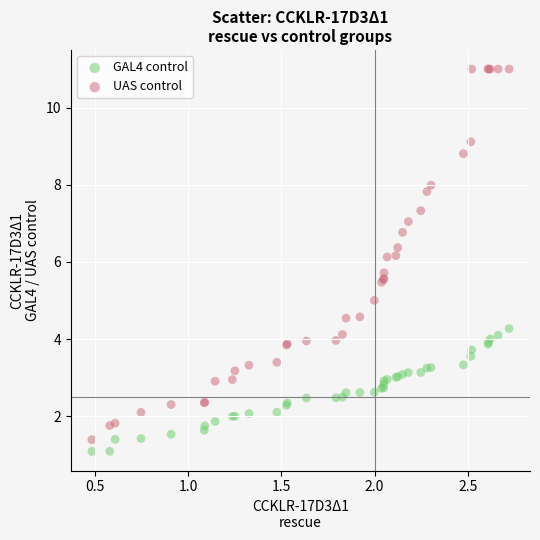

Which series contains the highest Y value?

UAS control